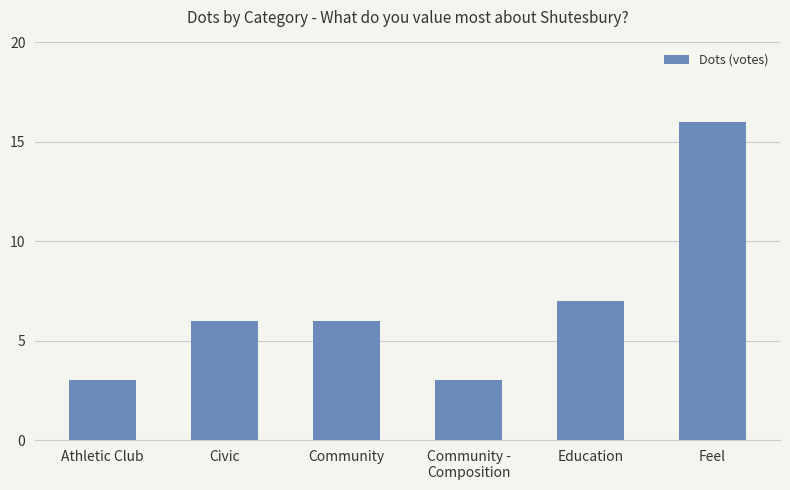

The value at Feel is 16. True or false?

True